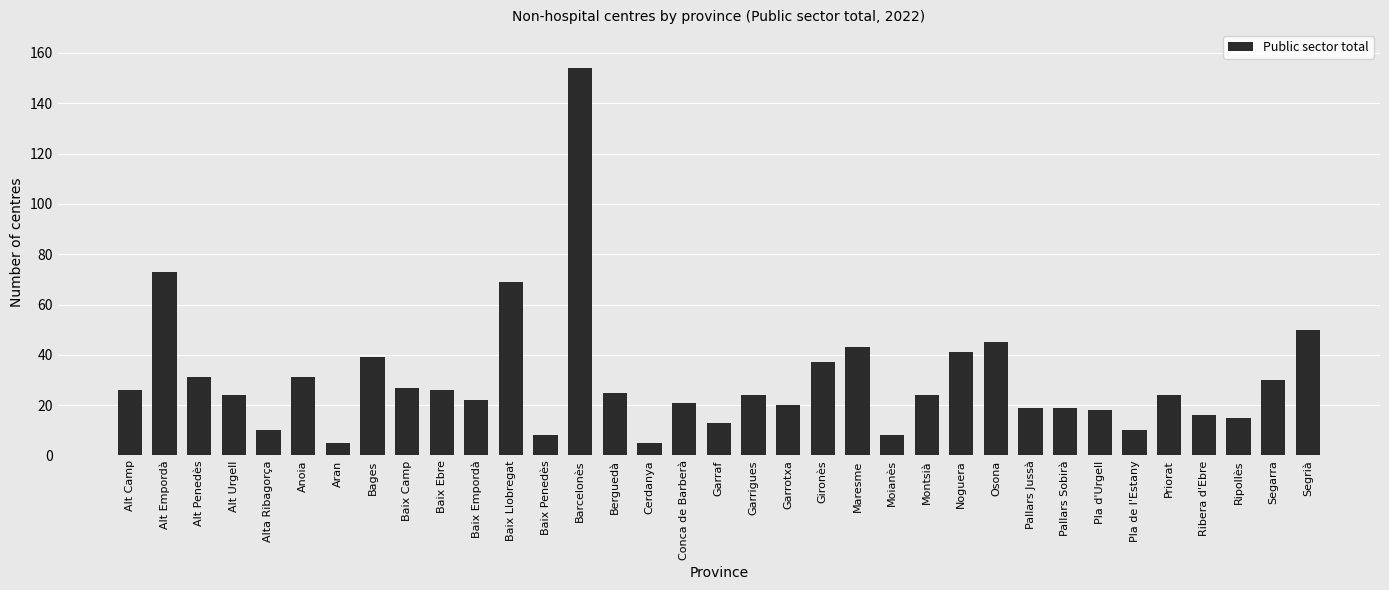

How many series are shown in this chart?

1